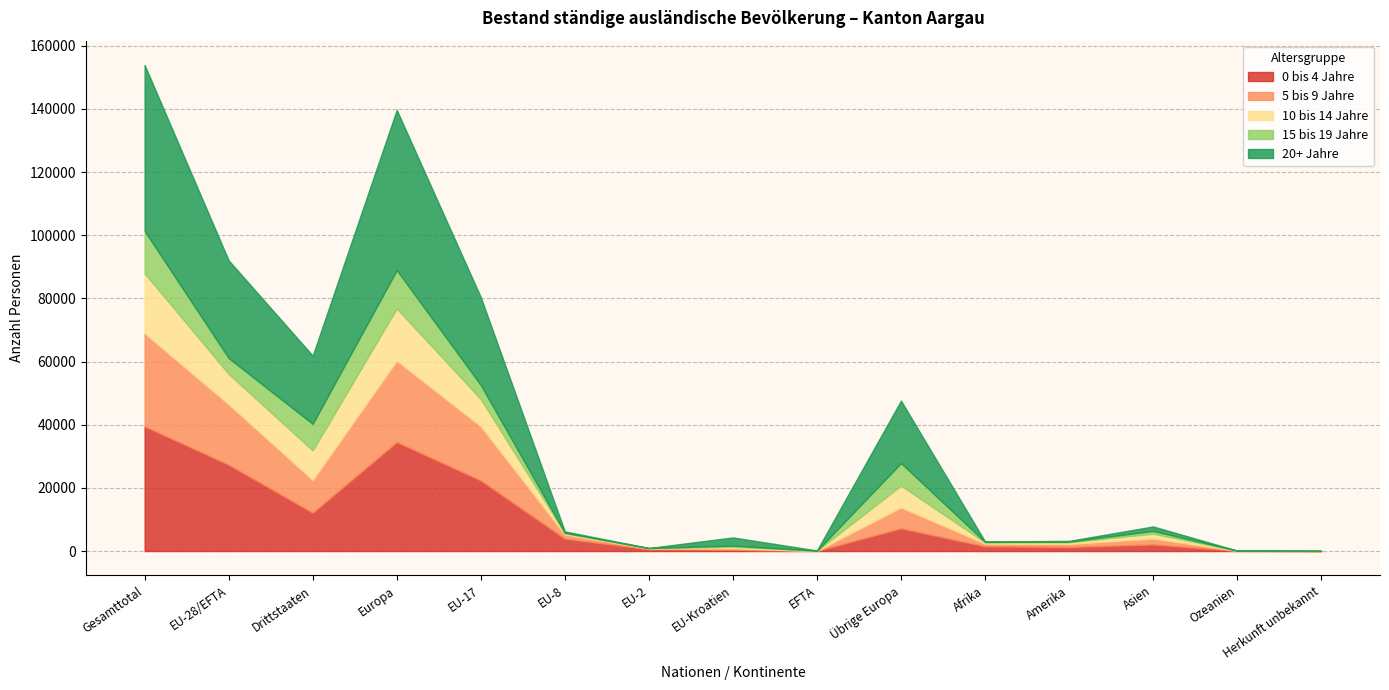

Reading right to left, transcribe all the data shown in this chart.

0 bis 4 Jahre: Herkunft unbekannt=13	Ozeanien=62	Asien=2093	Amerika=1285	Afrika=1509	Übrige Europa=7189	EFTA=50	EU-Kroatien=413	EU-2=575	EU-8=3932	EU-17=22369	Europa=34528	Drittstaaten=12151	EU-28/EFTA=27339	Gesamttotal=39490
5 bis 9 Jahre: Herkunft unbekannt=22	Ozeanien=46	Asien=1859	Amerika=964	Afrika=829	Übrige Europa=6631	EFTA=22	EU-Kroatien=418	EU-2=241	EU-8=1313	EU-17=17138	Europa=25763	Drittstaaten=10351	EU-28/EFTA=19132	Gesamttotal=29483
10 bis 14 Jahre: Herkunft unbekannt=14	Ozeanien=19	Asien=1522	Amerika=513	Afrika=383	Übrige Europa=6892	EFTA=20	EU-Kroatien=501	EU-2=90	EU-8=416	EU-17=8594	Europa=16513	Drittstaaten=9343	EU-28/EFTA=9621	Gesamttotal=18964
15 bis 19 Jahre: Herkunft unbekannt=3	Ozeanien=8	Asien=889	Amerika=230	Afrika=168	Übrige Europa=7138	EFTA=8	EU-Kroatien=387	EU-2=30	EU-8=116	EU-17=4476	Europa=12155	Drittstaaten=8436	EU-28/EFTA=5017	Gesamttotal=13453
20+ Jahre: Herkunft unbekannt=7	Ozeanien=11	Asien=1423	Amerika=218	Afrika=148	Übrige Europa=19784	EFTA=79	EU-Kroatien=2587	EU-2=16	EU-8=438	EU-17=27828	Europa=50732	Drittstaaten=21591	EU-28/EFTA=30948	Gesamttotal=52539
Total: Herkunft unbekannt=59	Ozeanien=146	Asien=7786	Amerika=3210	Afrika=3037	Übrige Europa=47634	EFTA=179	EU-Kroatien=4306	EU-2=952	EU-8=6215	EU-17=80405	Europa=139691	Drittstaaten=61872	EU-28/EFTA=92057	Gesamttotal=153929